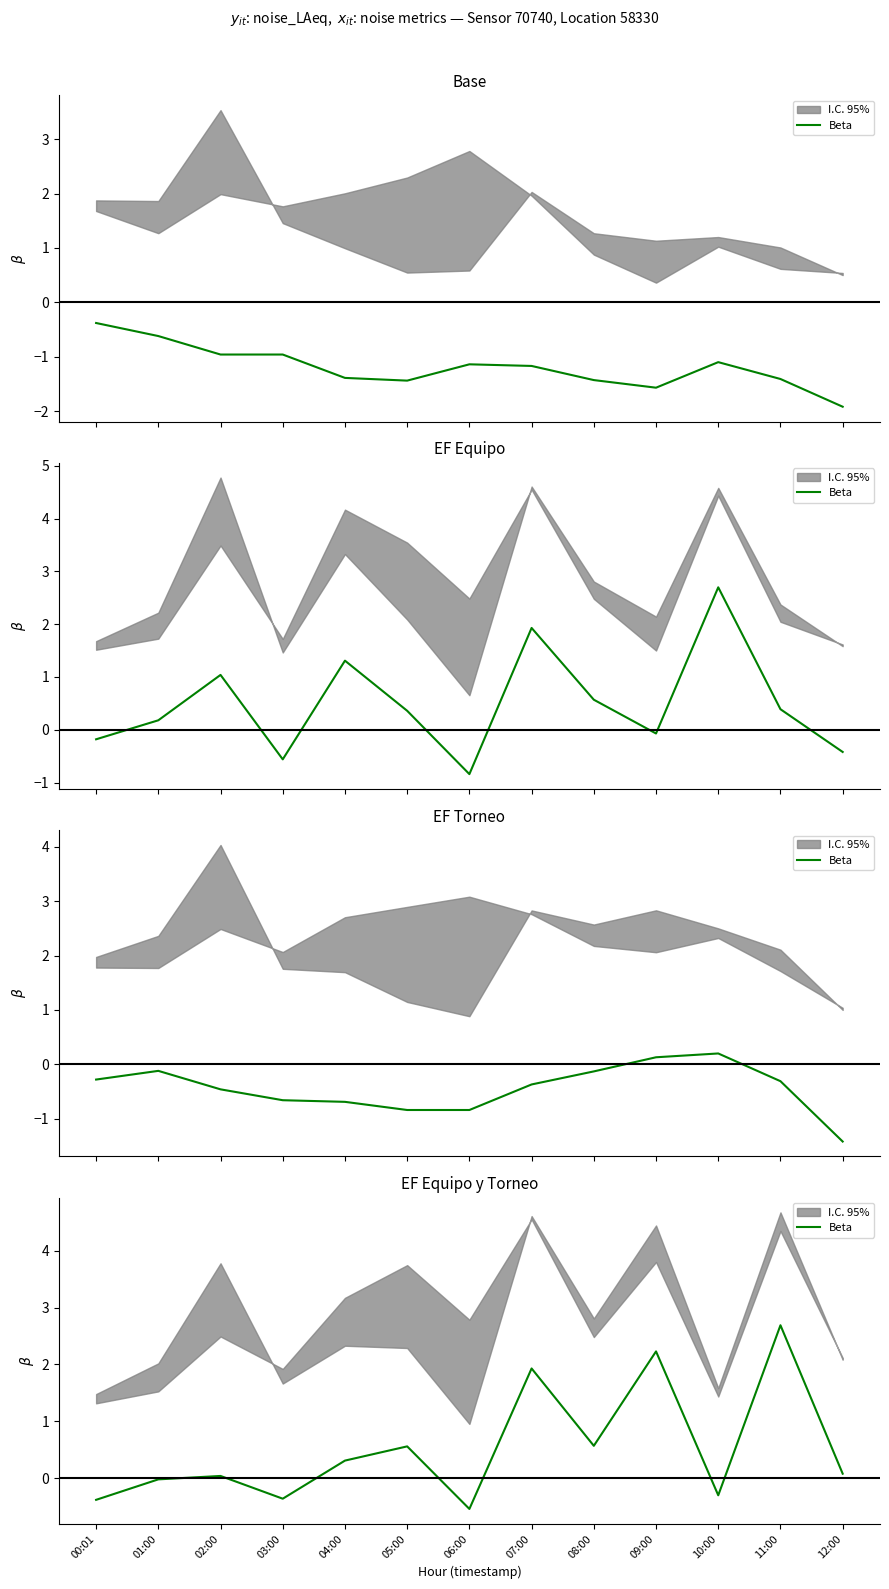

List the labels in order of value, largest first.

11:00, 09:00, 07:00, 08:00, 05:00, 04:00, 12:00, 02:00, 01:00, 10:00, 03:00, 00:01, 06:00